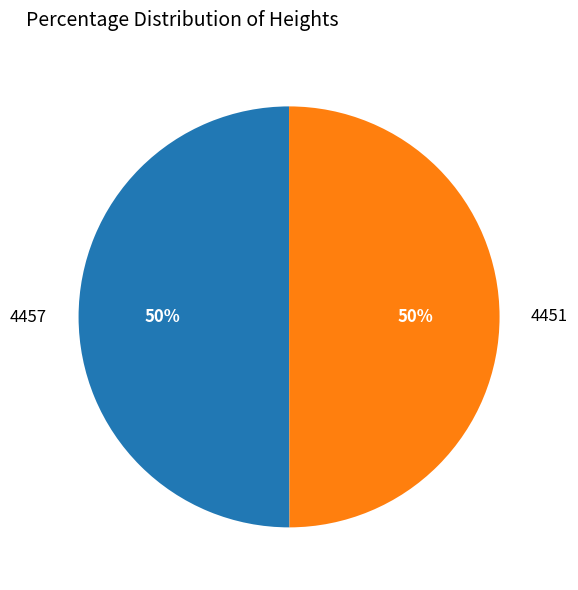

Count the number of slices in the pie.

2